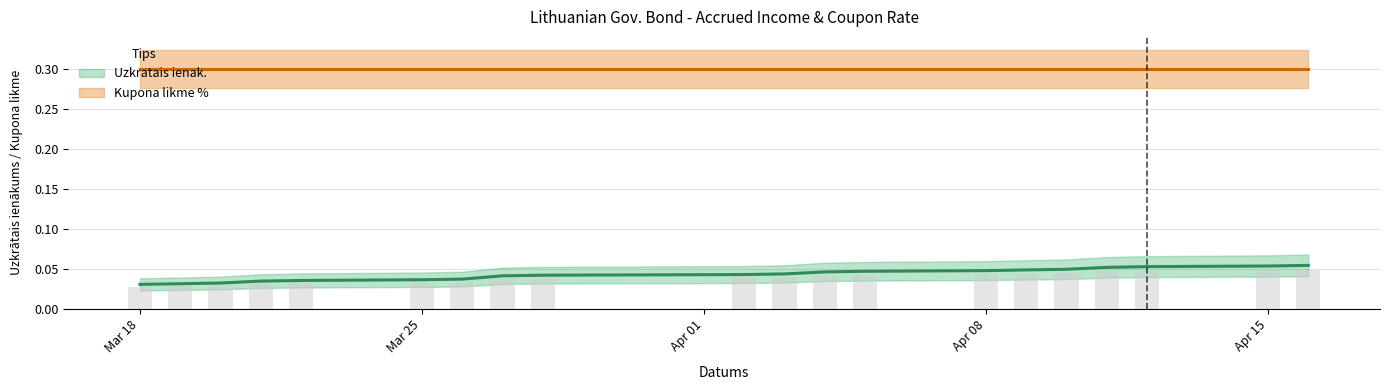

Is it true that the value at Apr 15 is 0.1?

True